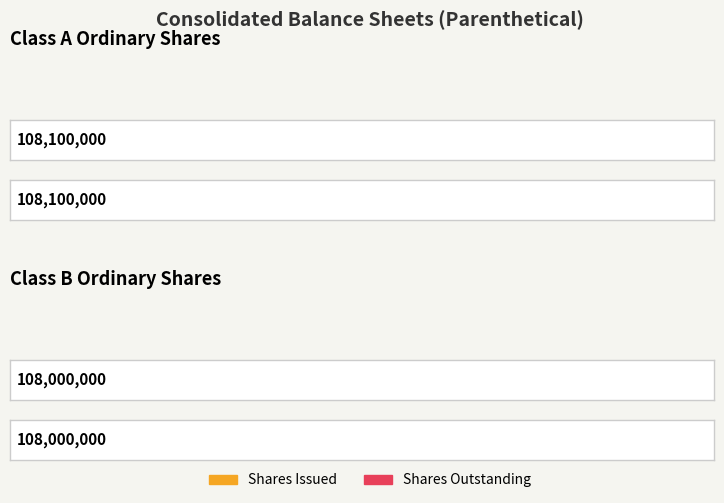

How many bars are there in total?

4